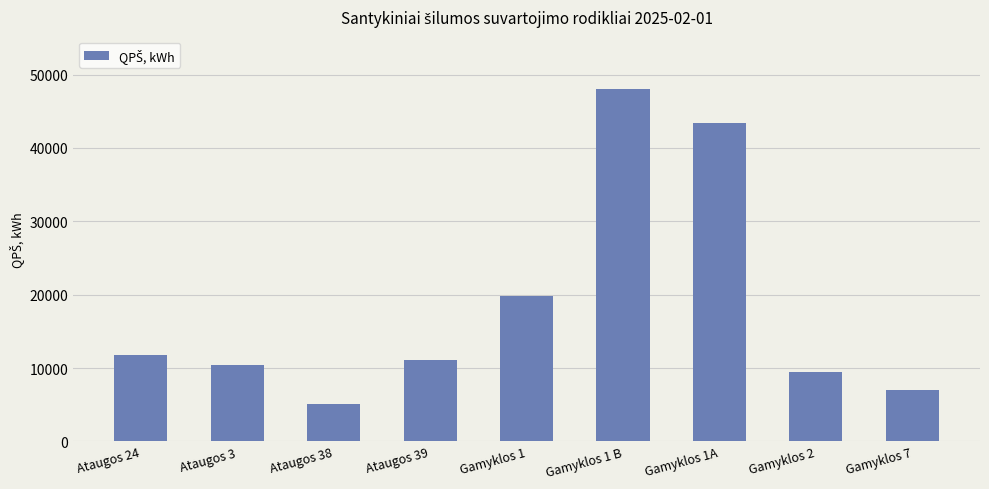

Is it true that the value at Ataugos 39 is 15055?

False